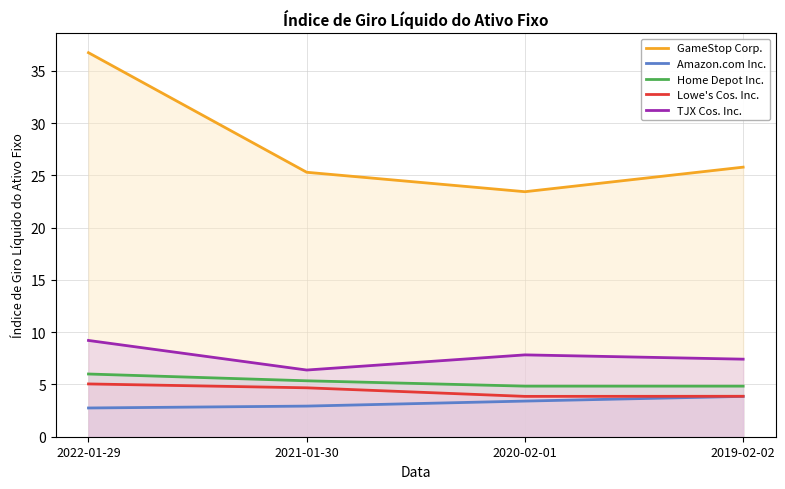

What is the value of the Home Depot Inc. point at the 3rd from the left?

4.8